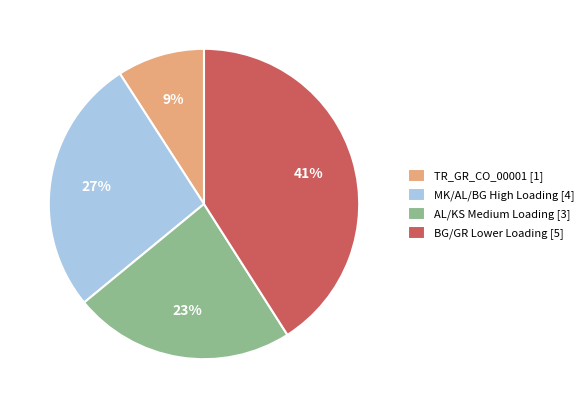

Which slice is the smallest?

TR_GR_CO_00001 [1]